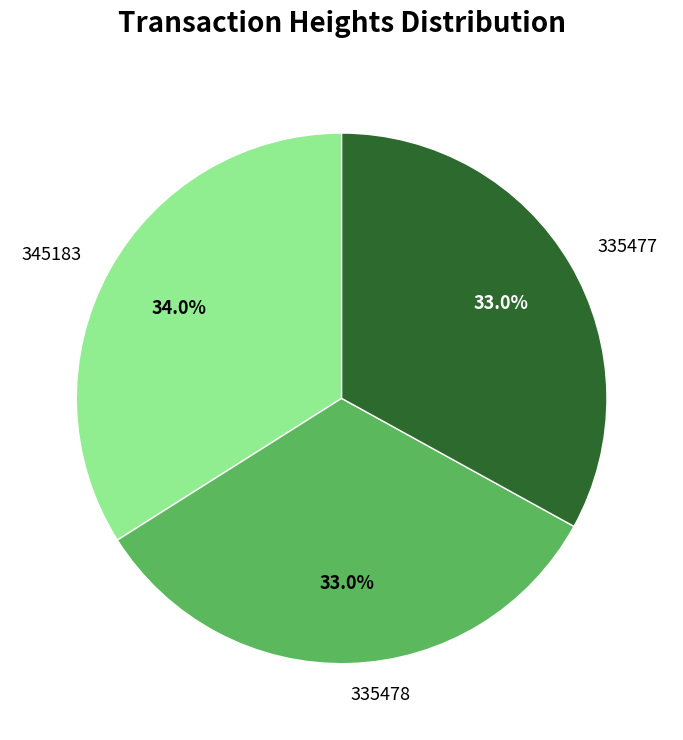

How many slices are in this pie chart?

3